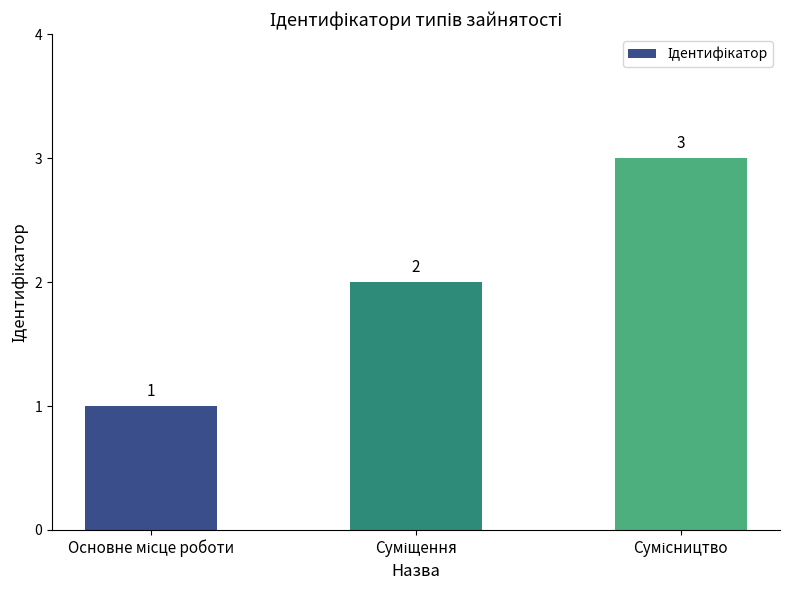

How many values are between 1 and 3?

3